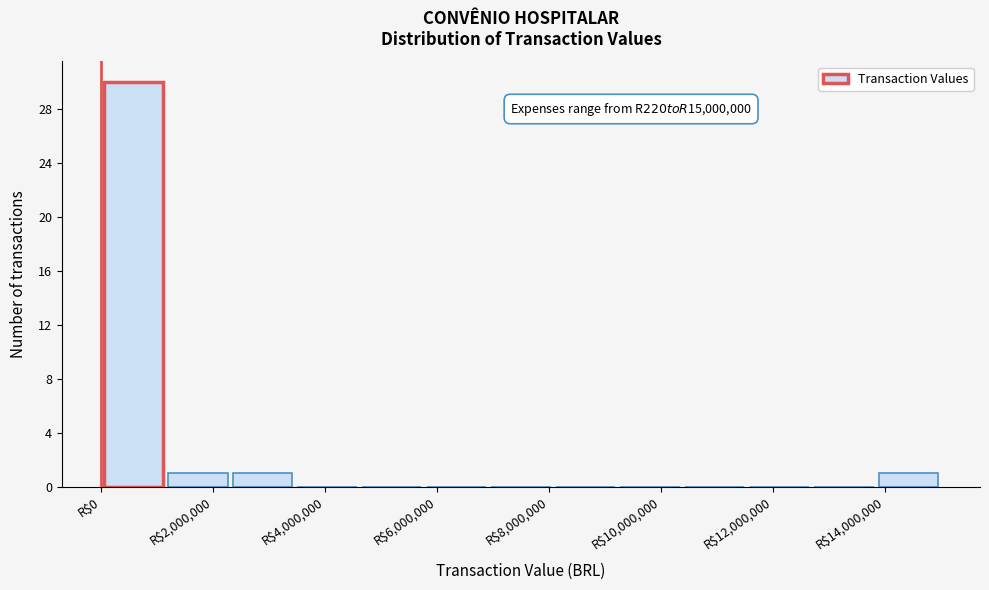

Over which range of the x-axis is the bar tallest?

0 to 1200000